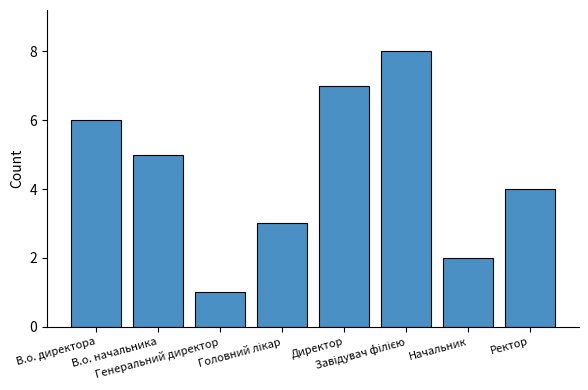

What is the difference between the maximum and minimum values?

7